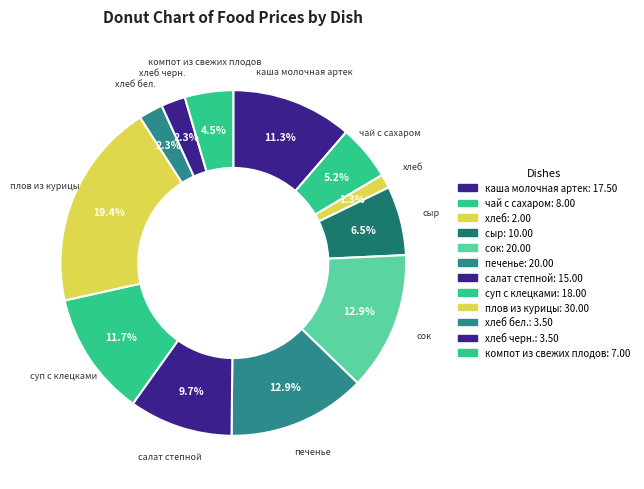

To the nearest percent, what is the average slice percentage?

8%